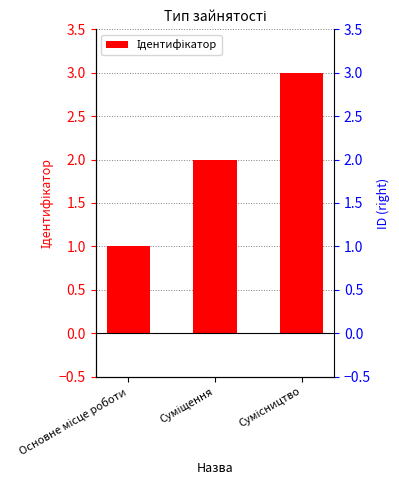

Which has a higher value, Сумісництво or Основне місце роботи?

Сумісництво